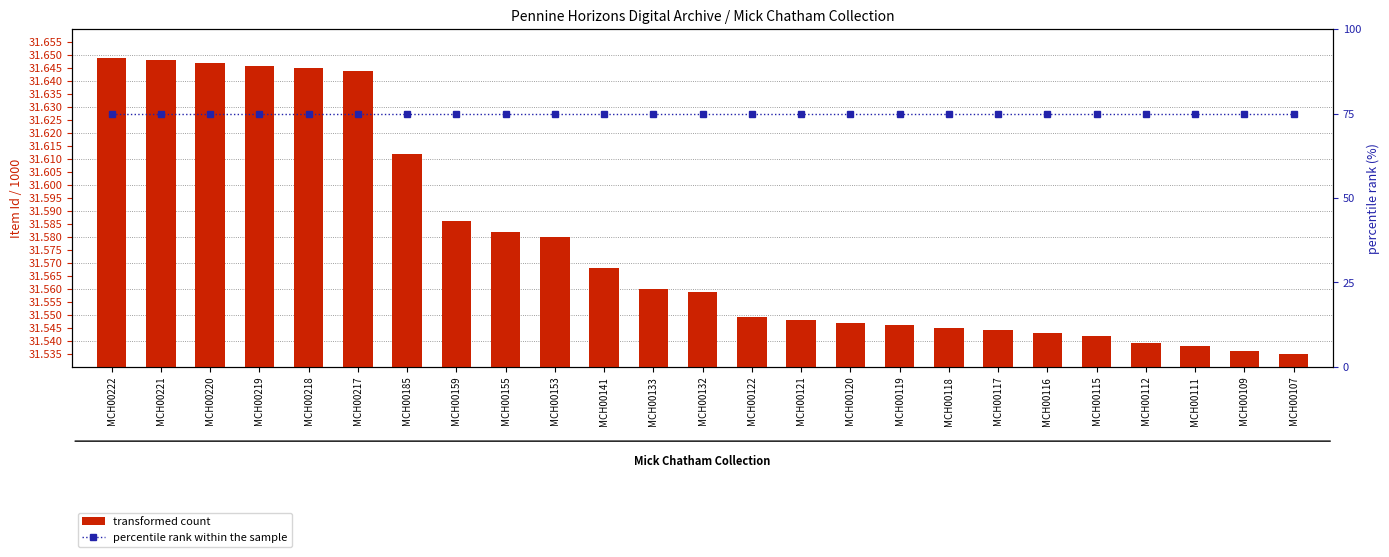

At how many categories does at least one series exceed 45?

25